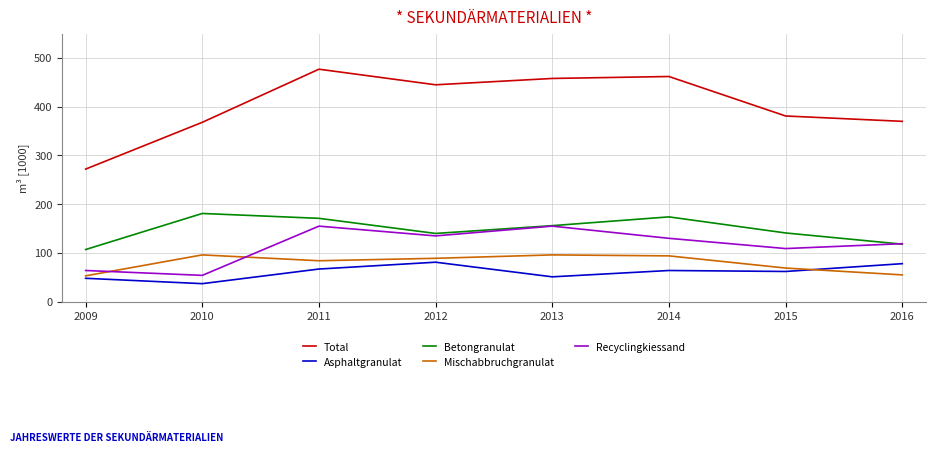

True or false: Asphaltgranulat has more than 0 points higher than both neighbors.

True